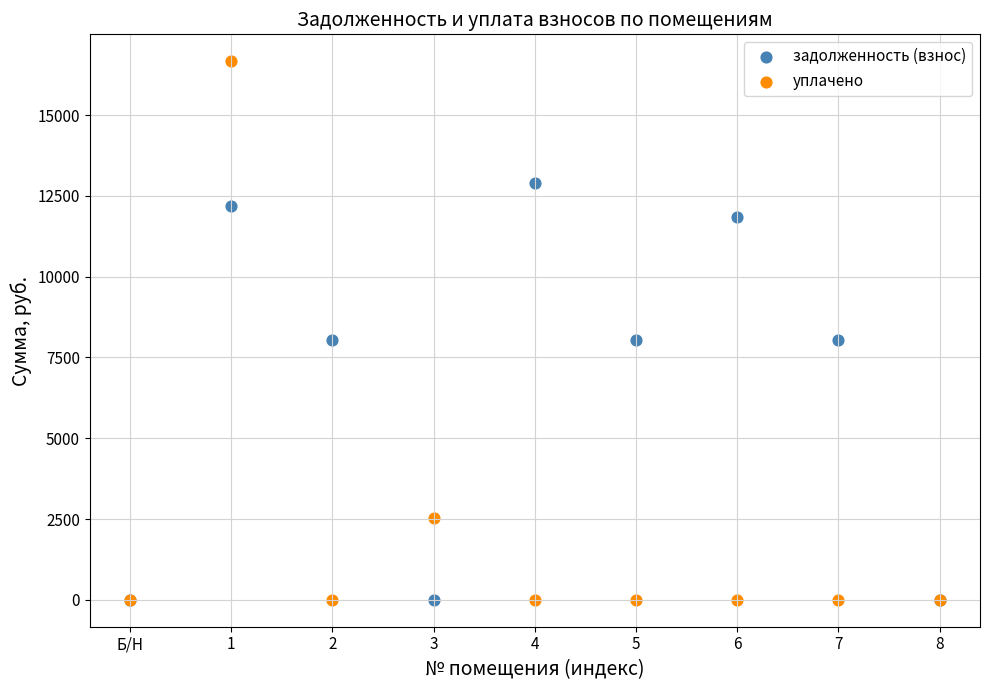

Which series reaches the maximum Y coordinate?

уплачено